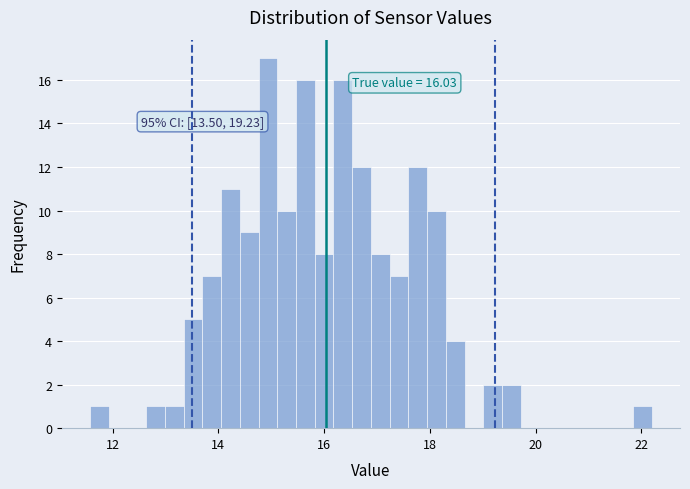

Around what value on the x-axis is the tallest bar? Give the approximate position of its centre, as read against the axis.

15.0